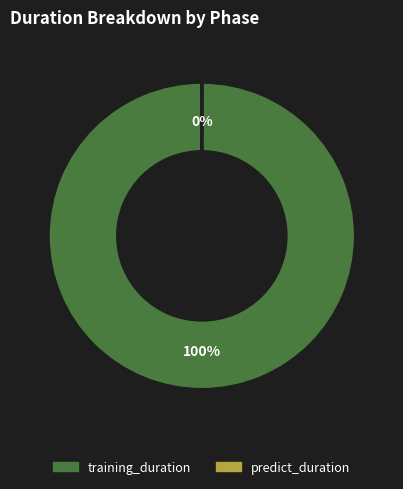

Does any single category account for the majority?

Yes